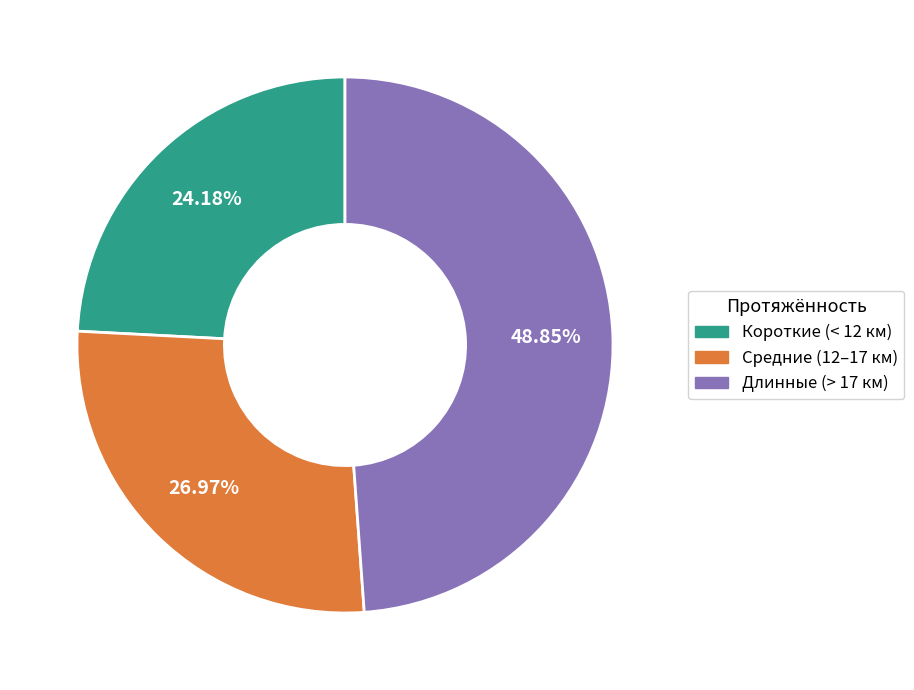

How many segments does this pie chart have?

3